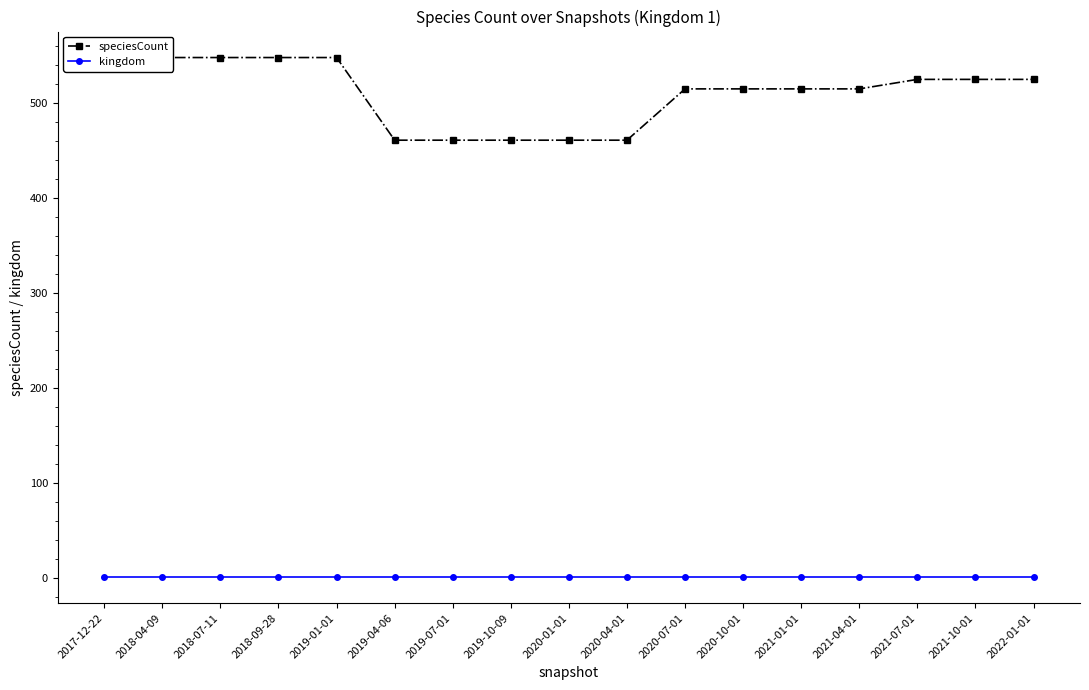

What value does the speciesCount series have at 2018-07-11, to the nearest 5?

550